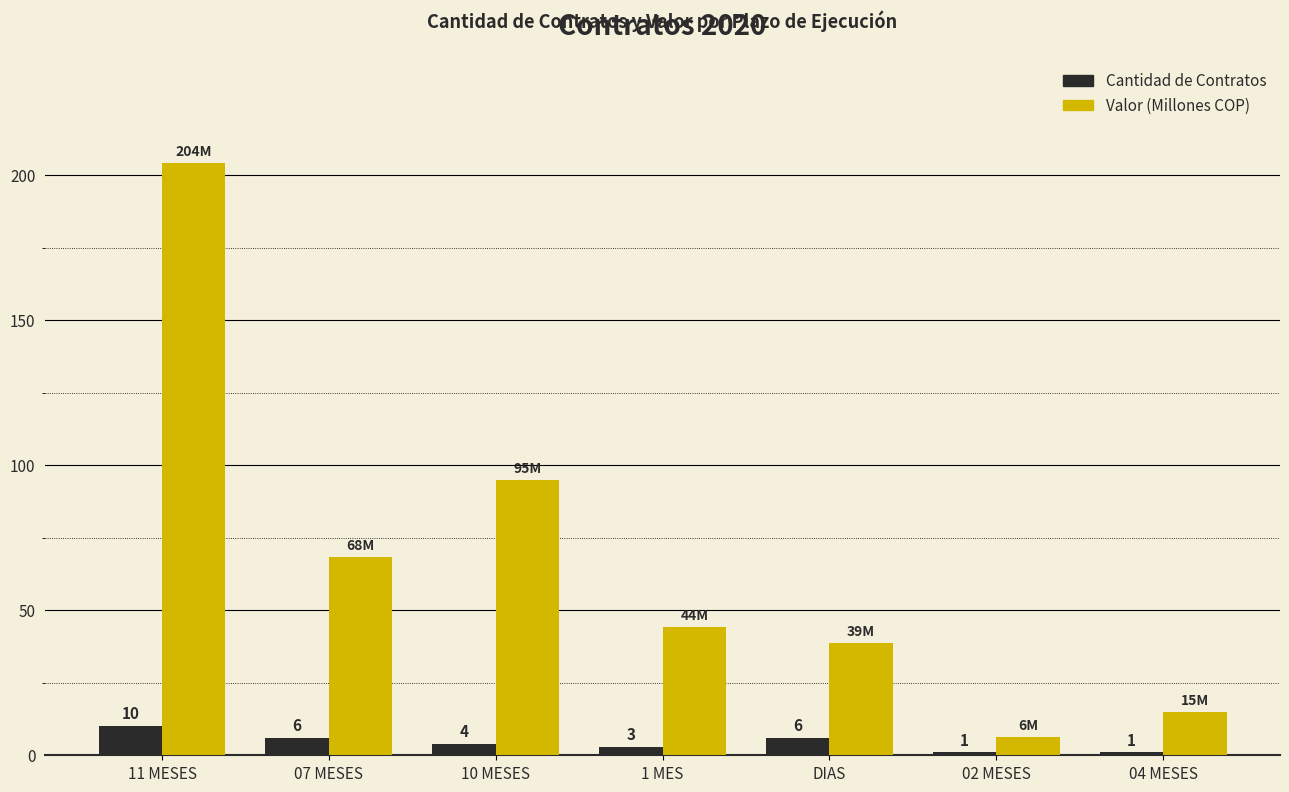

At which label does Cantidad de Contratos reach its peak?

11 MESES